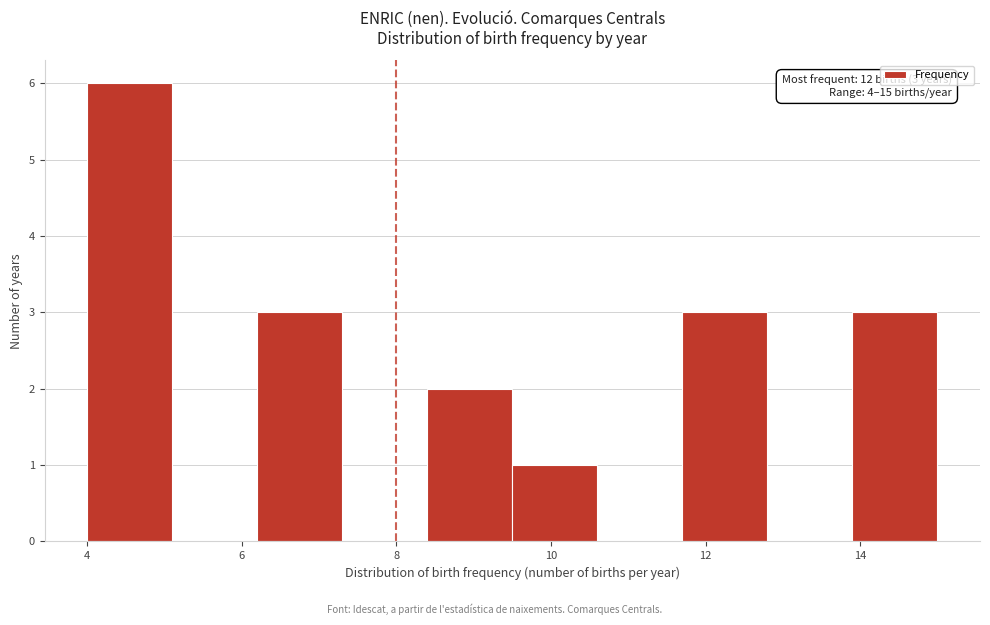

Which range on the x-axis has the tallest bar?

4.0 to 5.1